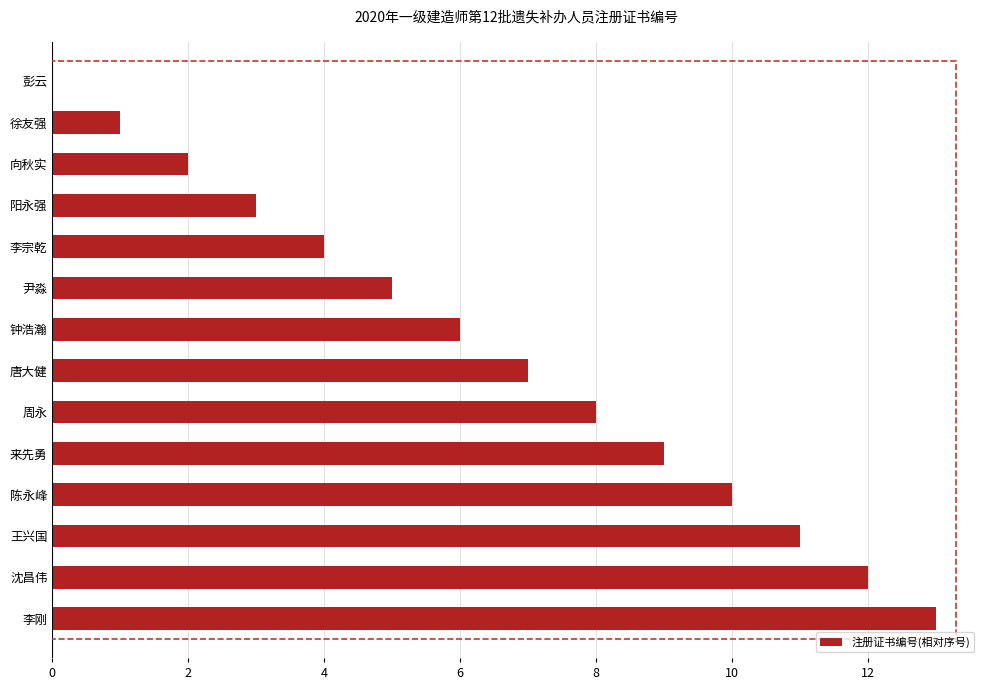

Which has a higher value, 向秋实 or 陈永峰?

陈永峰